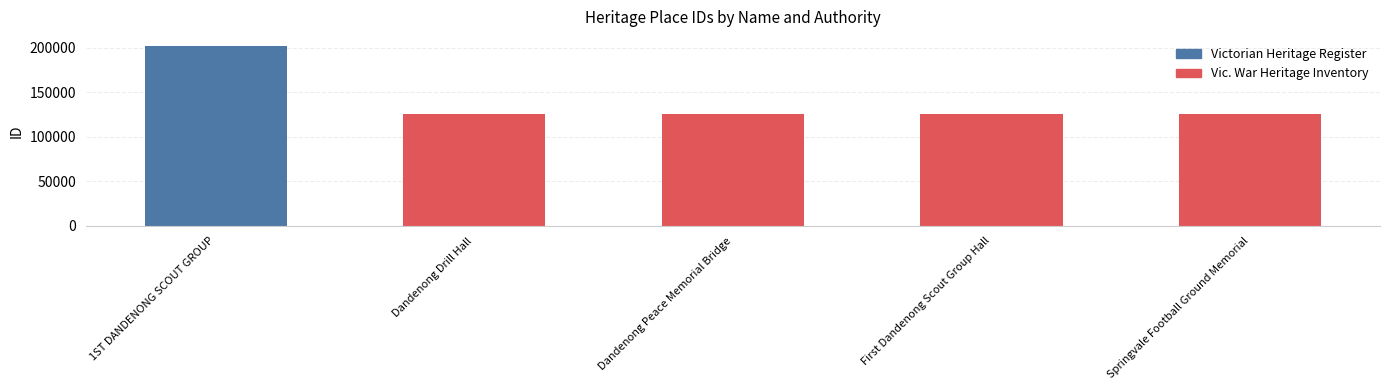

At which category does the chart reach its minimum across all series?

Dandenong Drill Hall